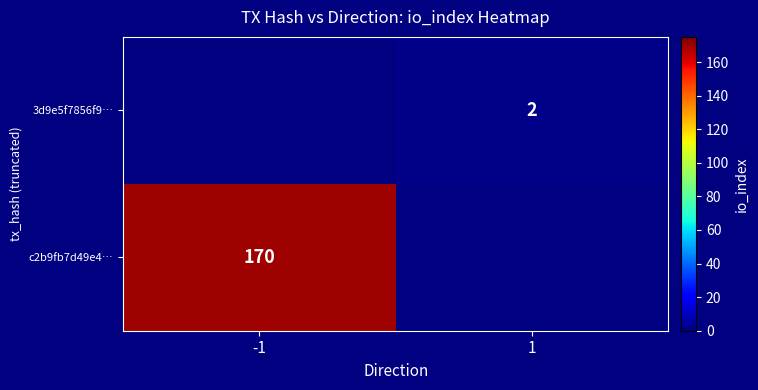

True or false: c2b9fb7d49e4… has a value of 170 at -1.

True